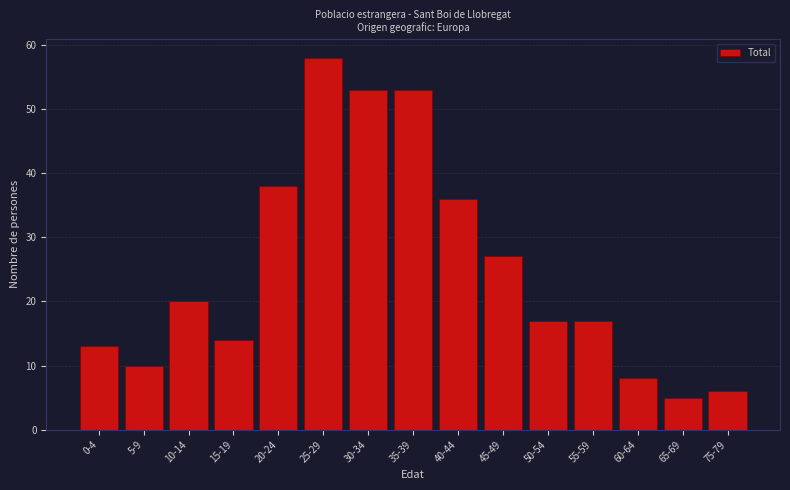

Reading left to right, transcribe all the data shown in this chart.

0-4=13	5-9=10	10-14=20	15-19=14	20-24=38	25-29=58	30-34=53	35-39=53	40-44=36	45-49=27	50-54=17	55-59=17	60-64=8	65-69=5	75-79=6